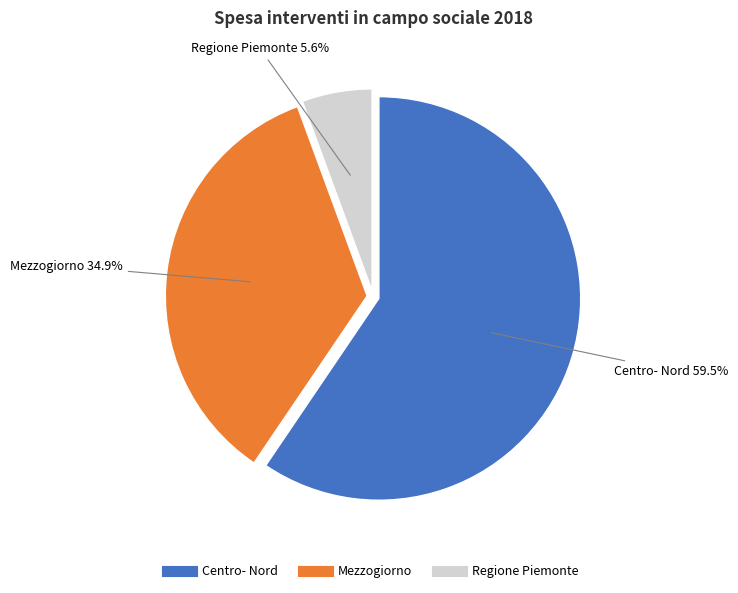

Which category has the biggest portion of the pie?

Centro- Nord